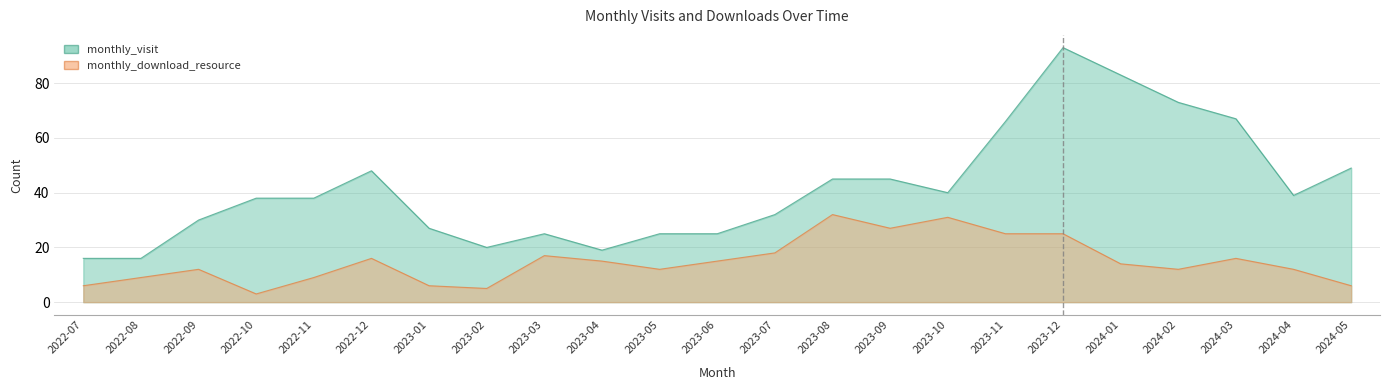

What is the lowest value of the monthly_download_resource series?

3